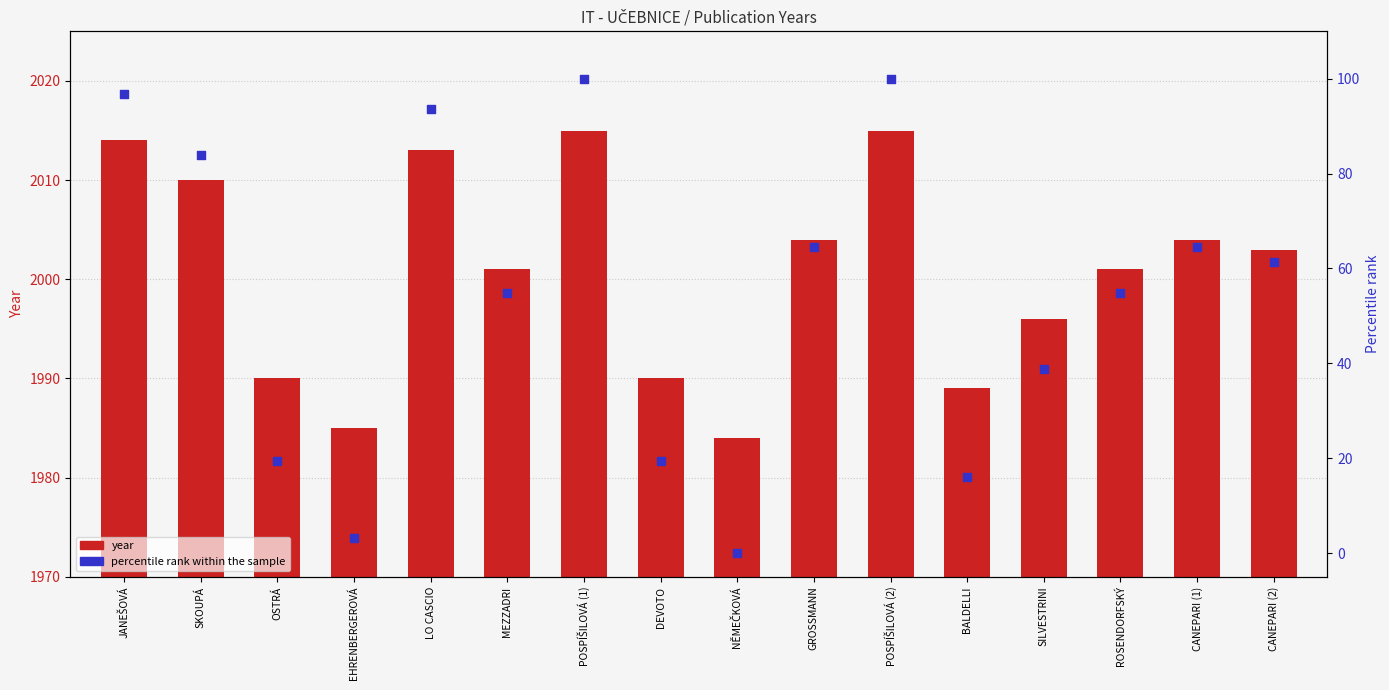

Is the value of percentile rank within the sample at OSTRÁ greater than the value of year at POSPÍŠILOVÁ (2)?

No